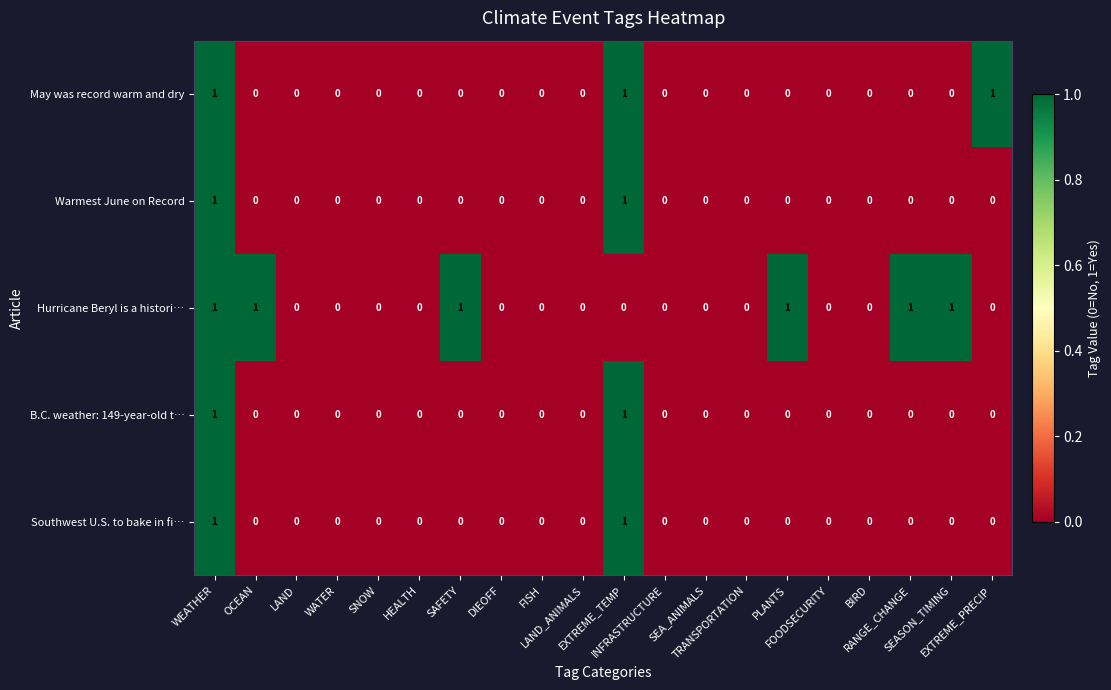

How many Warmest June on Record values are between 0 and 1?

20